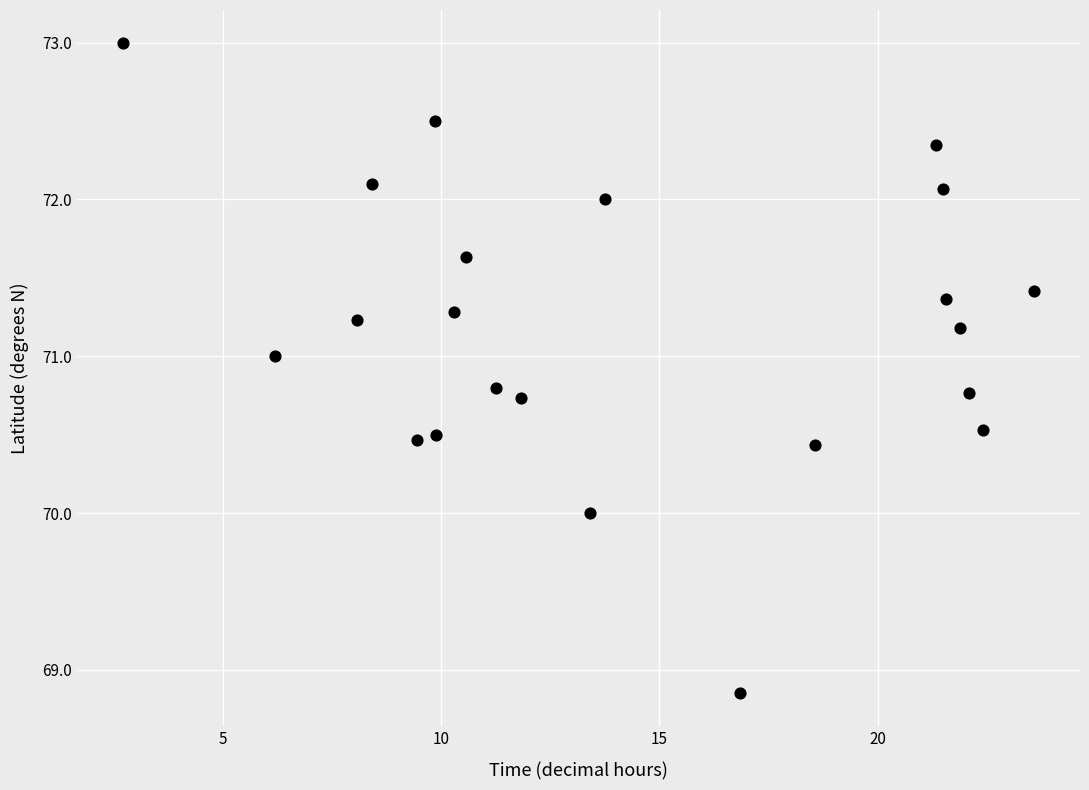

Count the number of points in this scatter plot.

22